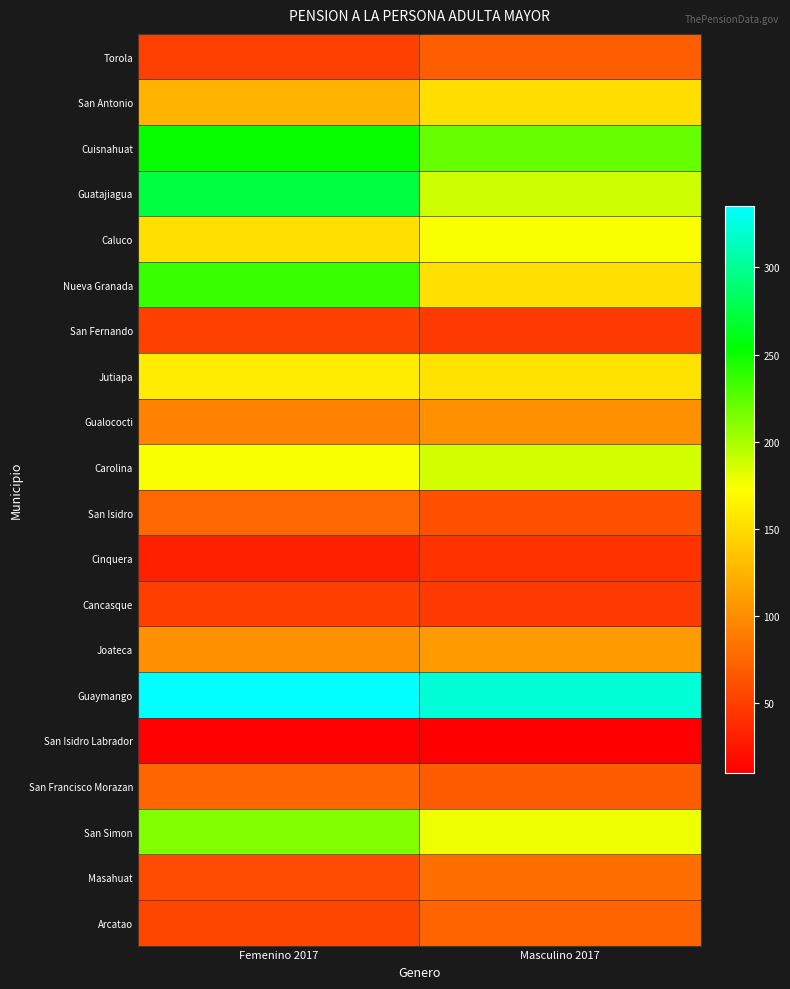

List the series in order of their peak value, lowest first.

San Isidro Labrador, Cinquera, Cancasque, San Fernando, Torola, Arcatao, San Francisco Morazan, San Isidro, Masahuat, Gualococti, Joateca, San Antonio, Jutiapa, Caluco, Carolina, San Simon, Nueva Granada, Cuisnahuat, Guatajiagua, Guaymango